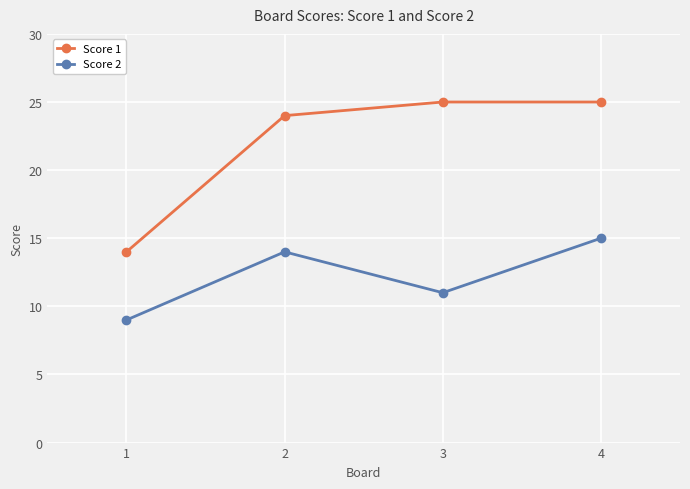

What is the value of the Score 2 point at the 3rd from the left?

11